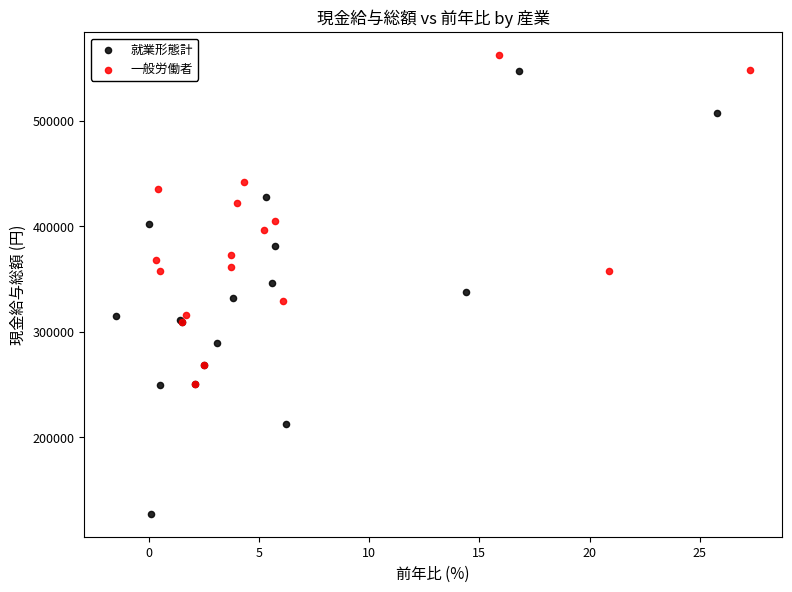

What are all the series names shown in the legend?

就業形態計, 一般労働者